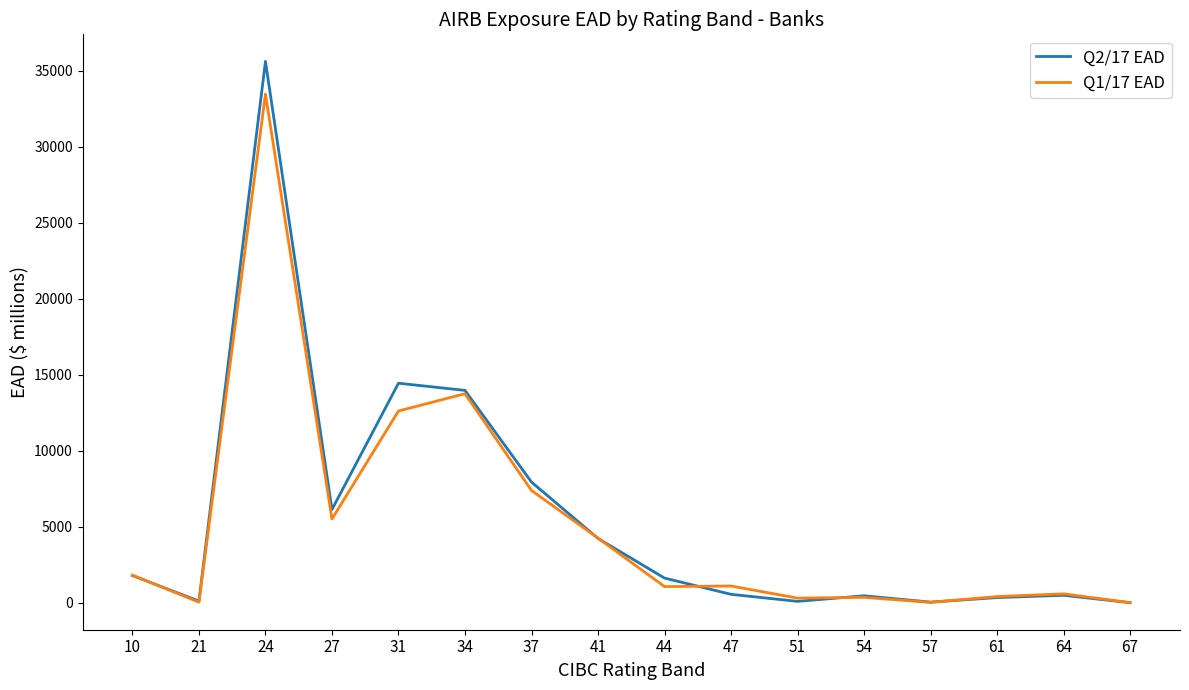

Which category has the highest value across all series?

24